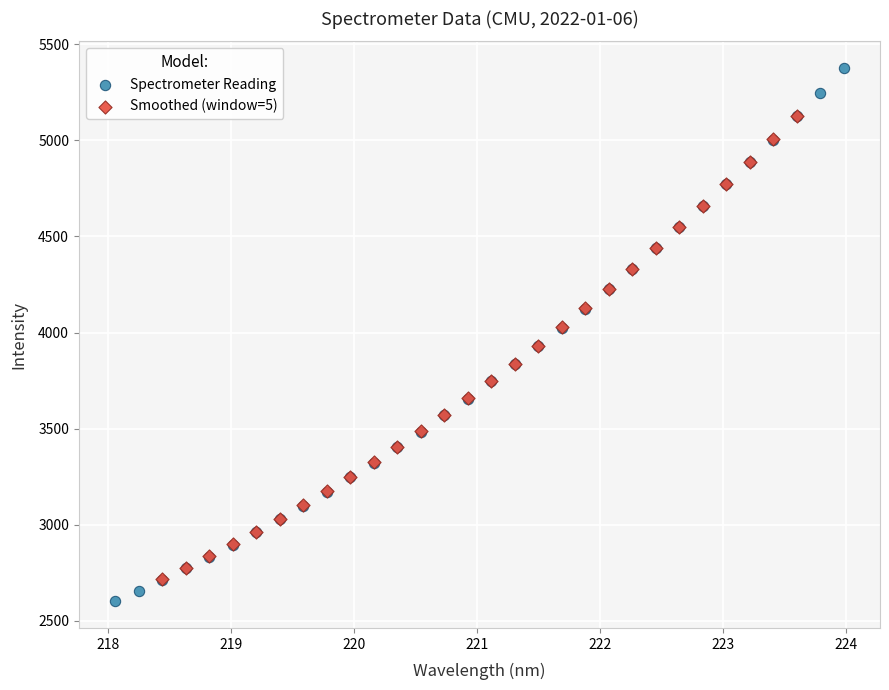

Which series has the widest spread of Y values?

Spectrometer Reading